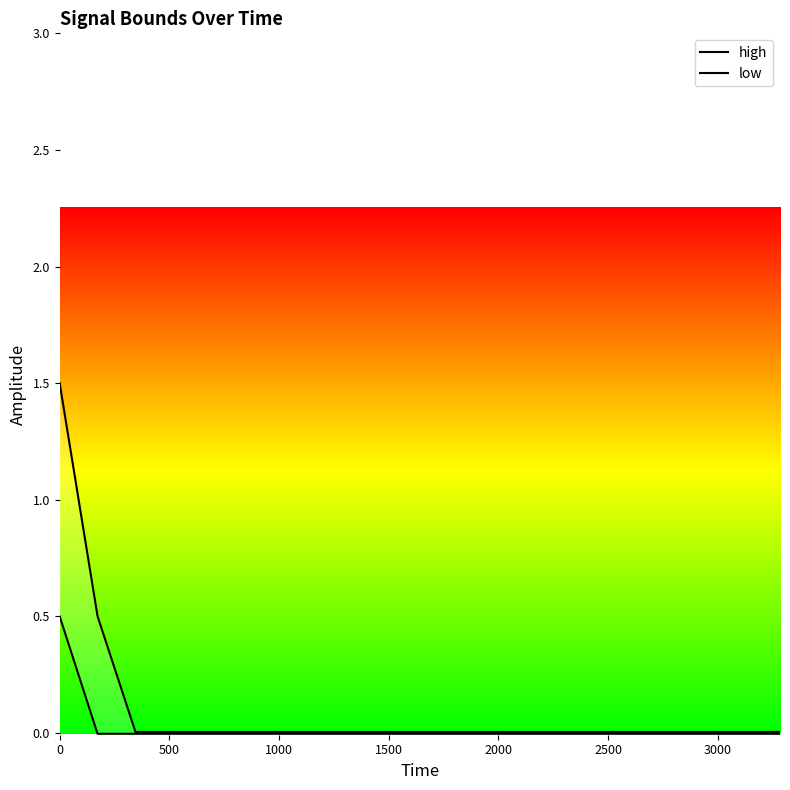

How many data points does each series have?

20